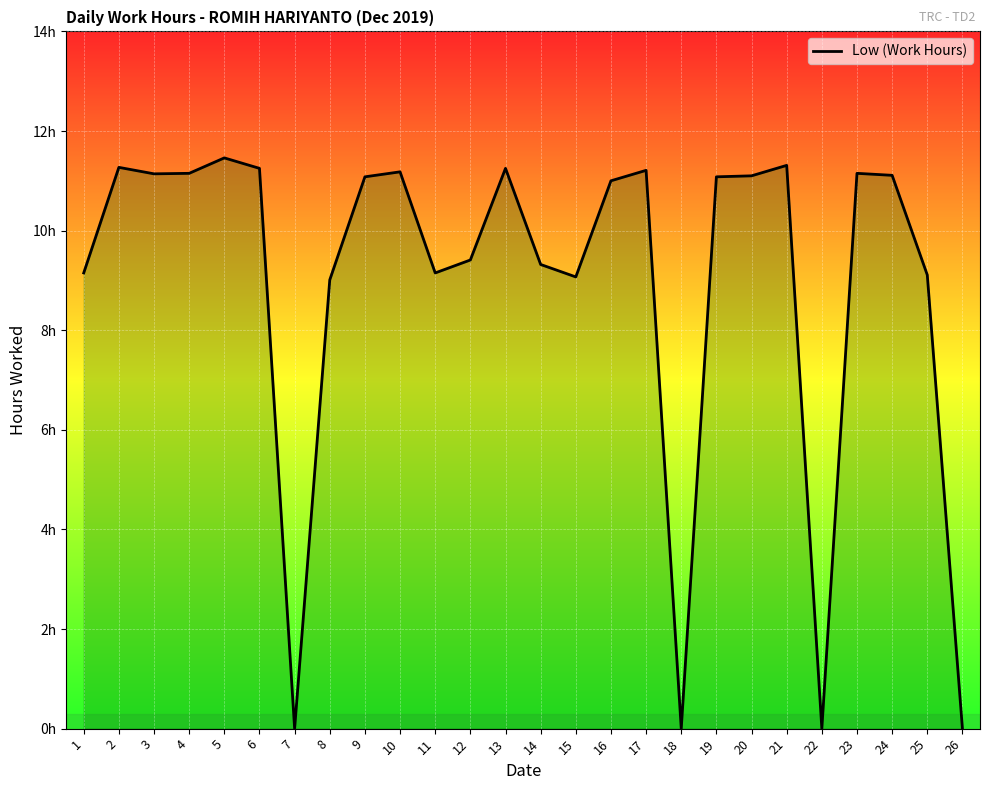

Does the chart have visible grid lines?

Yes